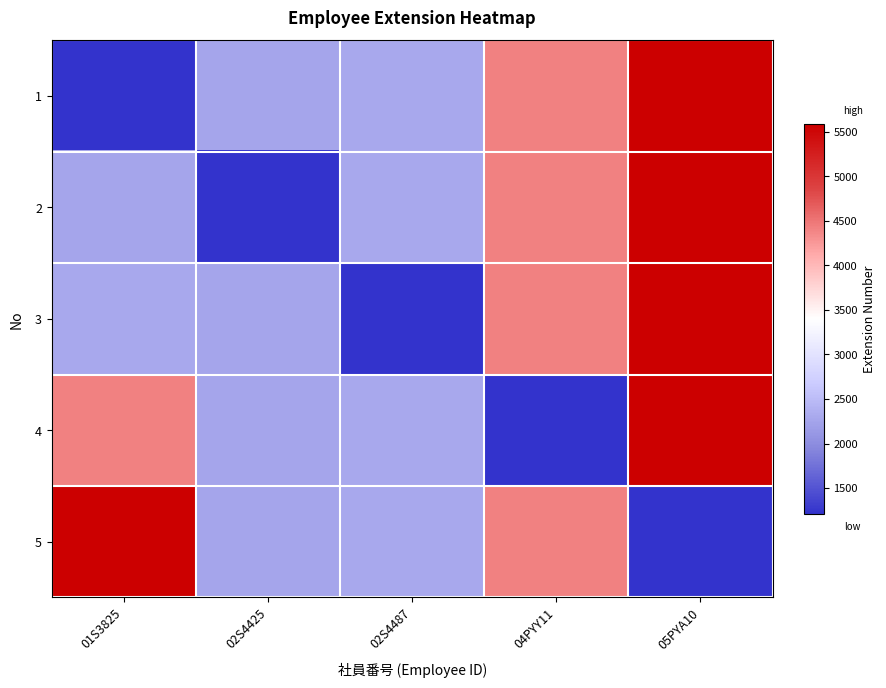

Which has a higher value, 04PYY11 or 01S3825?

04PYY11